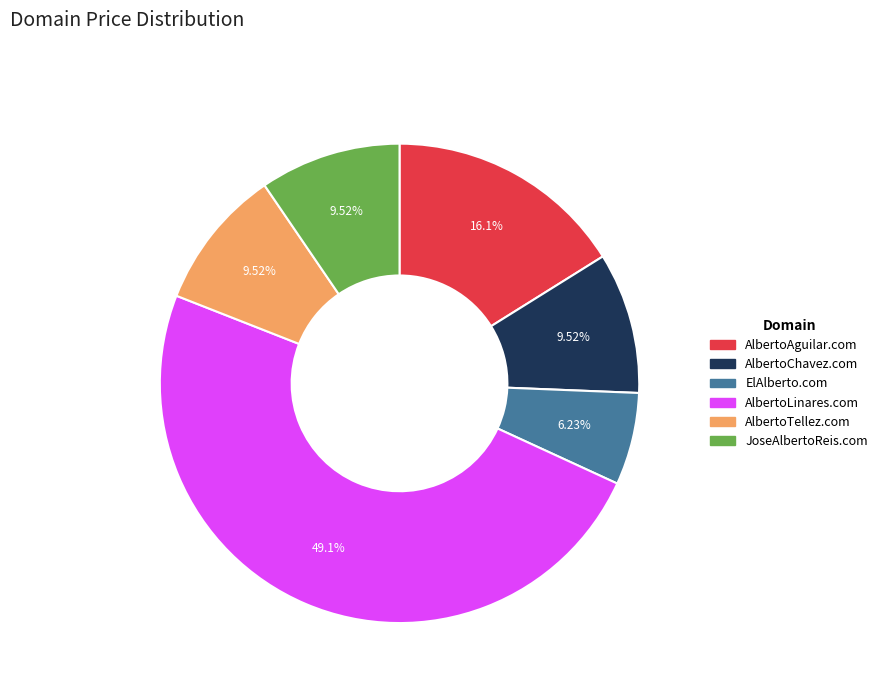

To the nearest percent, what percentage of the pie is AlbertoTellez.com?

10%